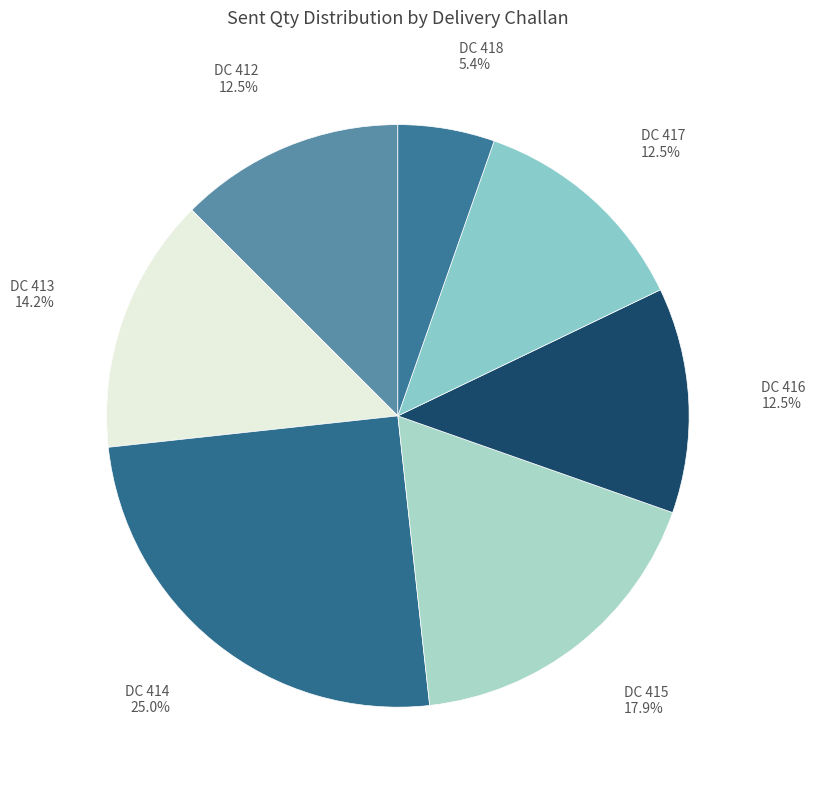

How many segments does this pie chart have?

7